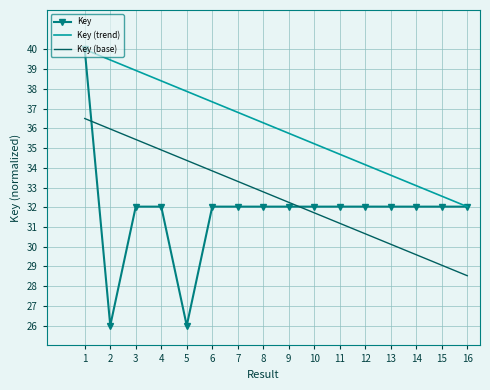

Which category has the highest value in the Key series?

1